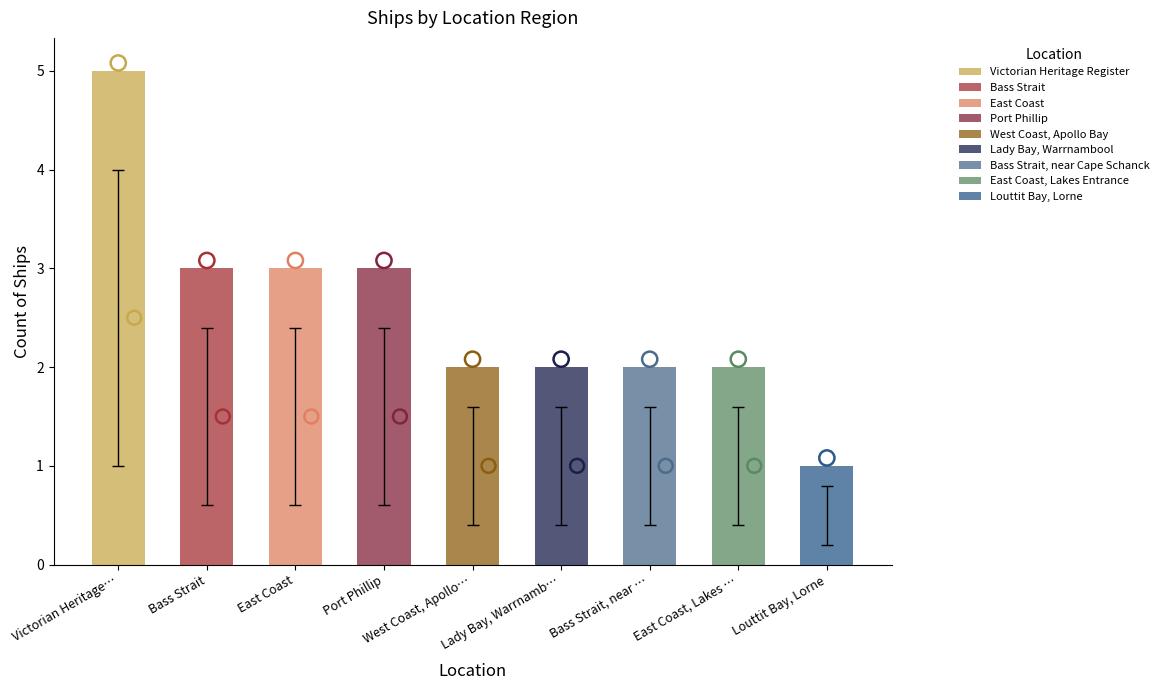

What is the change in value from Victorian Heritage Register to East Coast, Lakes Entrance?

-3